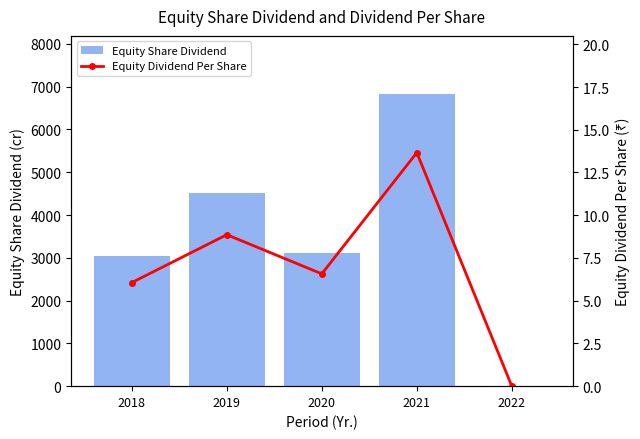

Reading left to right, transcribe all the data shown in this chart.

Equity Share Dividend: 2018=3034.3	2019=4514.9	2020=3118.0	2021=6822.0	2022=0.0
Equity Dividend Per Share: 2018=6.1	2019=8.9	2020=6.6	2021=13.7	2022=0.0